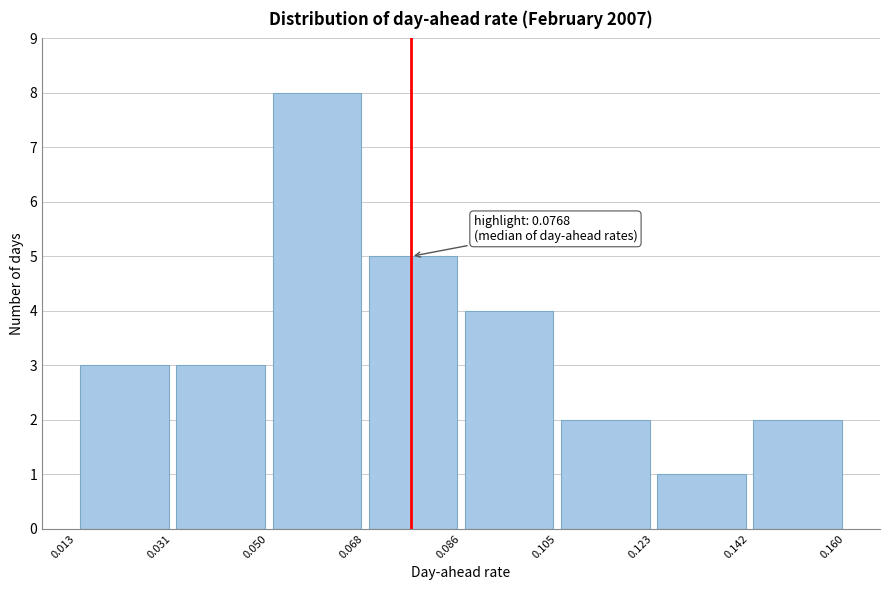

Which range on the x-axis has the tallest bar?

0.050 to 0.068